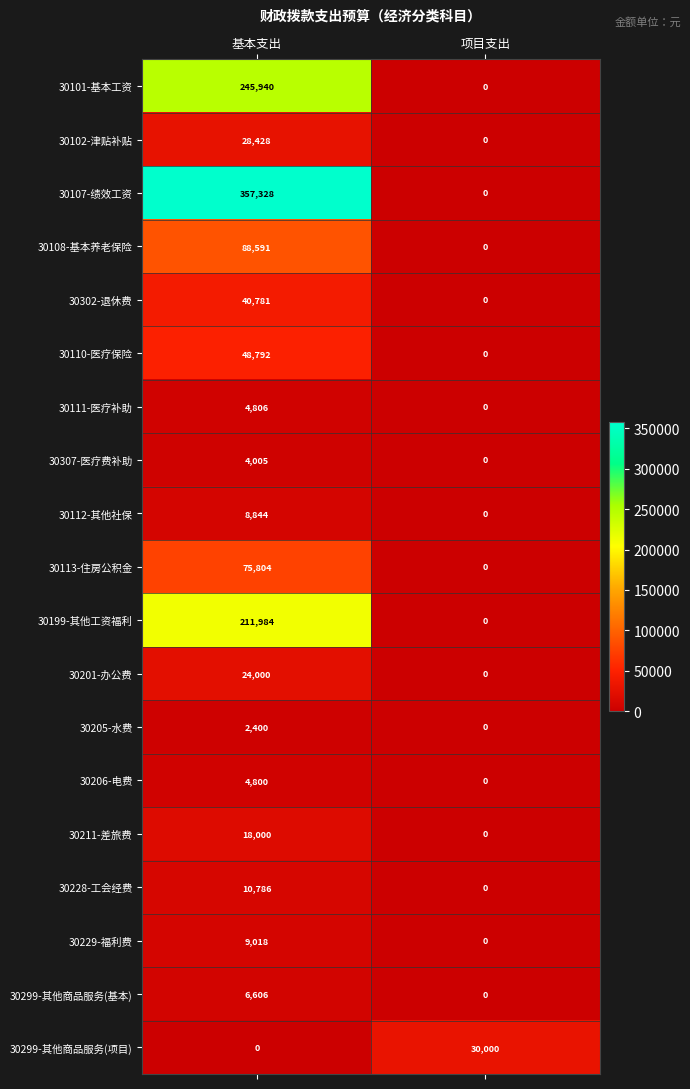

What is the spread (max minus min) of values at 基本支出?

357328